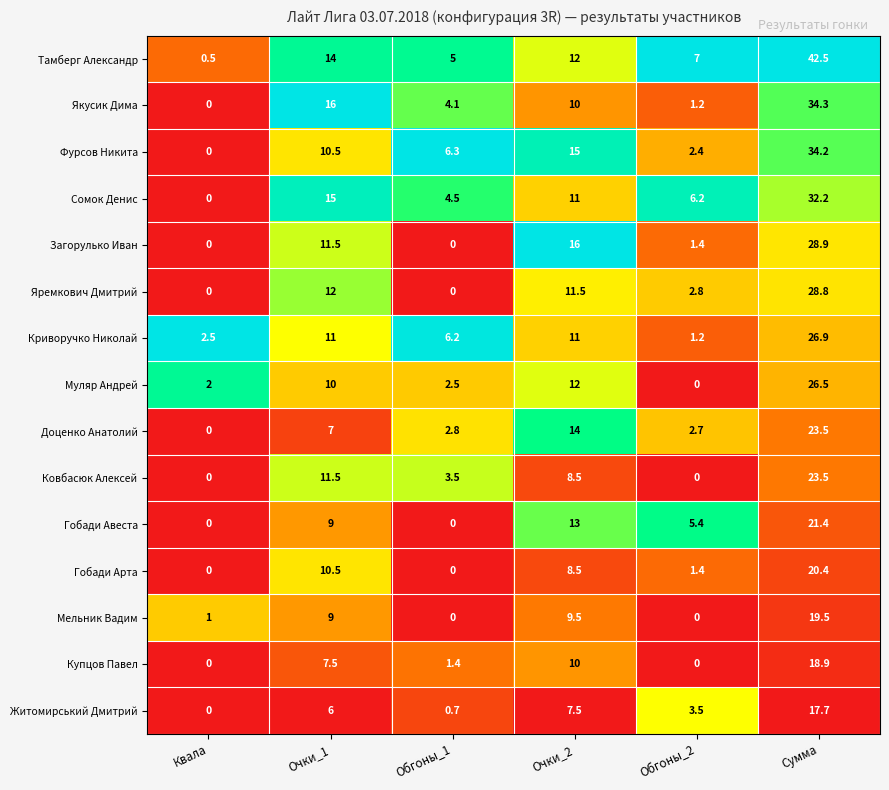

Read the Житомирський Дмитрий value at Сумма.

17.7